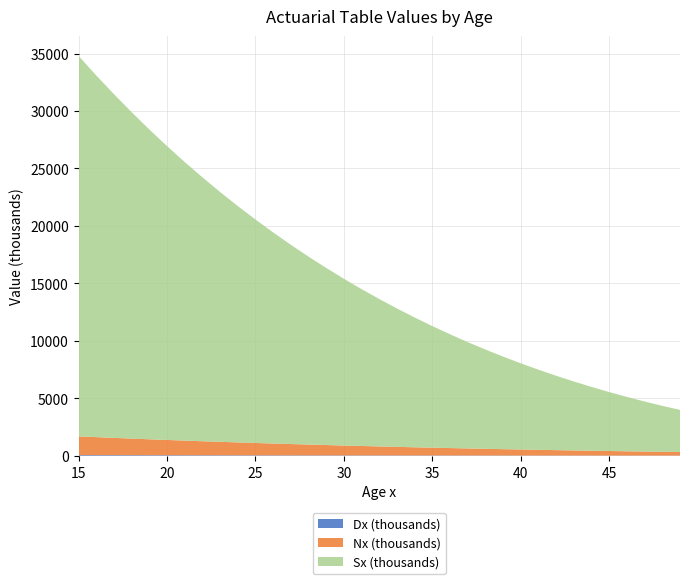

Reading left to right, what are all the values shown in this chart?

Dx: 64186.2	62101.1	60079.3	58118.0	56215.9	54370.4	52579.8	50843.3	49159.2	47527.7	45947.1	44416.4	42935.0	41501.3	40114.7	38773.7	37476.4	36221.8	35008.0	33832.4	32693.1	31589.1	30517.6	29477.2	28466.5	27483.7	26527.3	25596.0	24688.1	23802.6	22937.9	22093.0	21266.8	20457.8	19665.6
Nx: 1630817.6	1566631.4	1504530.3	1444451.0	1386333.0	1330117.1	1275746.6	1223166.8	1172323.5	1123164.3	1075636.6	1029689.5	985273.1	942338.1	900836.8	860722.1	821948.4	784472.0	748250.2	713242.2	679409.8	646716.6	615127.5	584609.9	555132.7	526666.3	499182.5	472655.2	447059.2	422371.2	398568.6	375630.7	353537.7	332271.0	311813.1
Sx: 33095847.9	31465030.2	29898398.8	28393868.5	26949417.5	25563084.5	24232967.4	22957220.8	21734054.0	20561730.5	19438566.2	18362929.6	17333240.1	16347967.0	15405628.9	14504792.1	13644070.0	12822121.6	12037649.6	11289399.4	10576157.2	9896747.4	9250030.8	8634903.3	8050293.4	7495160.7	6968494.4	6469311.9	5996656.6	5549597.4	5127226.3	4728657.7	4353027.0	3999489.3	3667218.4
labels: 15.0	16.0	17.0	18.0	19.0	20.0	21.0	22.0	23.0	24.0	25.0	26.0	27.0	28.0	29.0	30.0	31.0	32.0	33.0	34.0	35.0	36.0	37.0	38.0	39.0	40.0	41.0	42.0	43.0	44.0	45.0	46.0	47.0	48.0	49.0